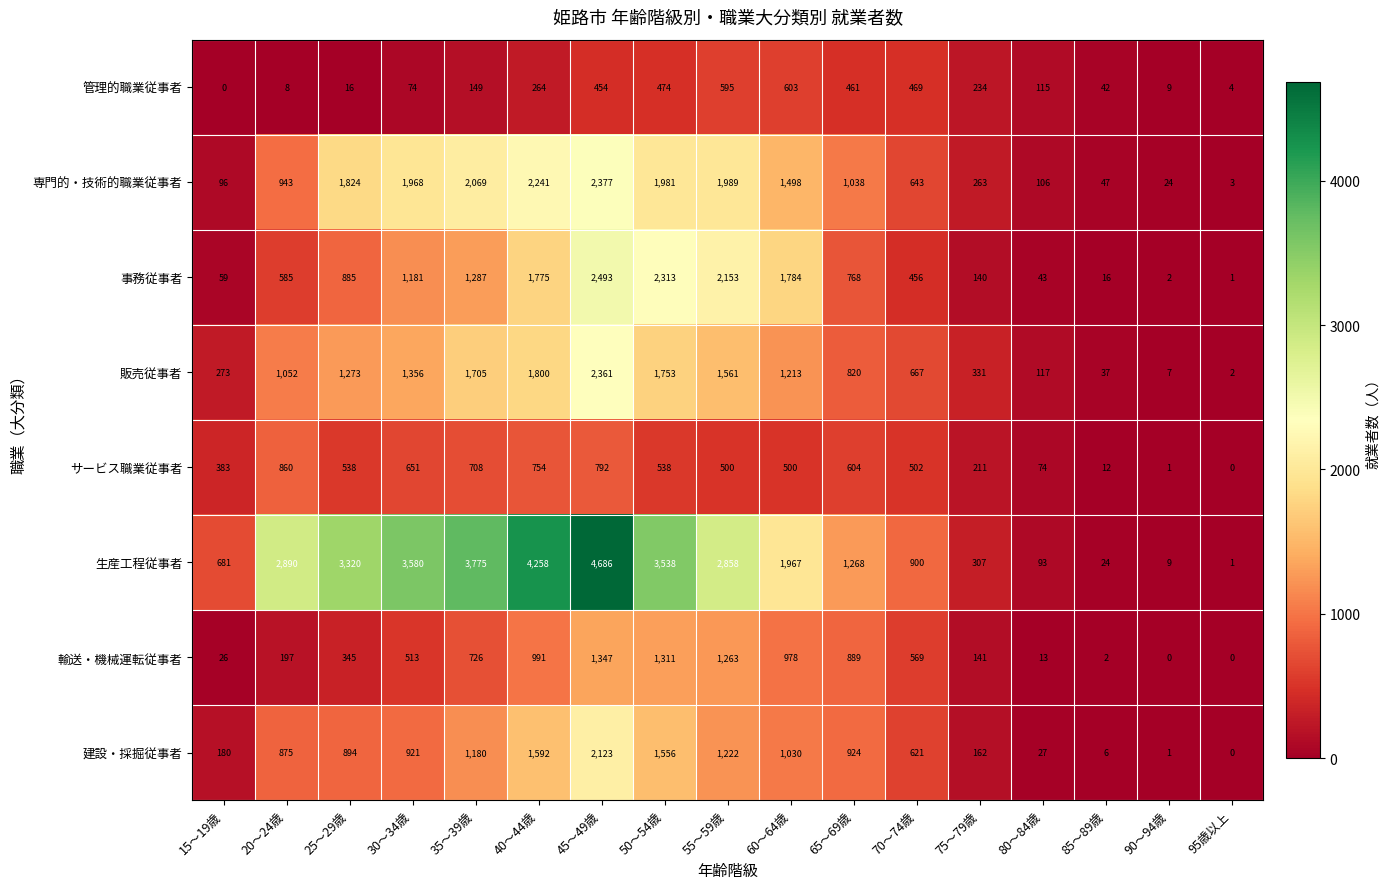

Which series changed the most between 30～34歳 and 90～94歳?

生産工程従事者